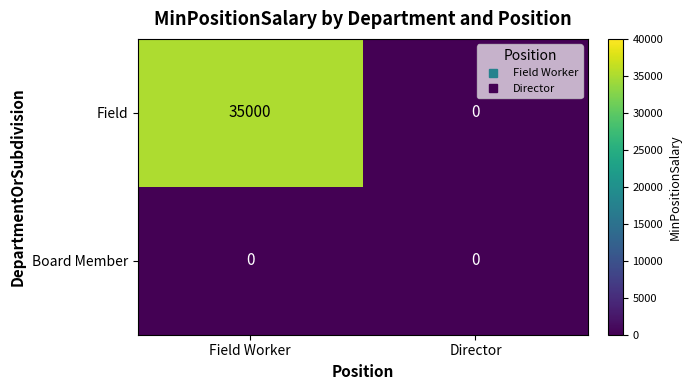

Reading left to right, what are all the values shown in this chart?

Field: Field Worker=35000	Director=0
Board Member: Field Worker=0	Director=0